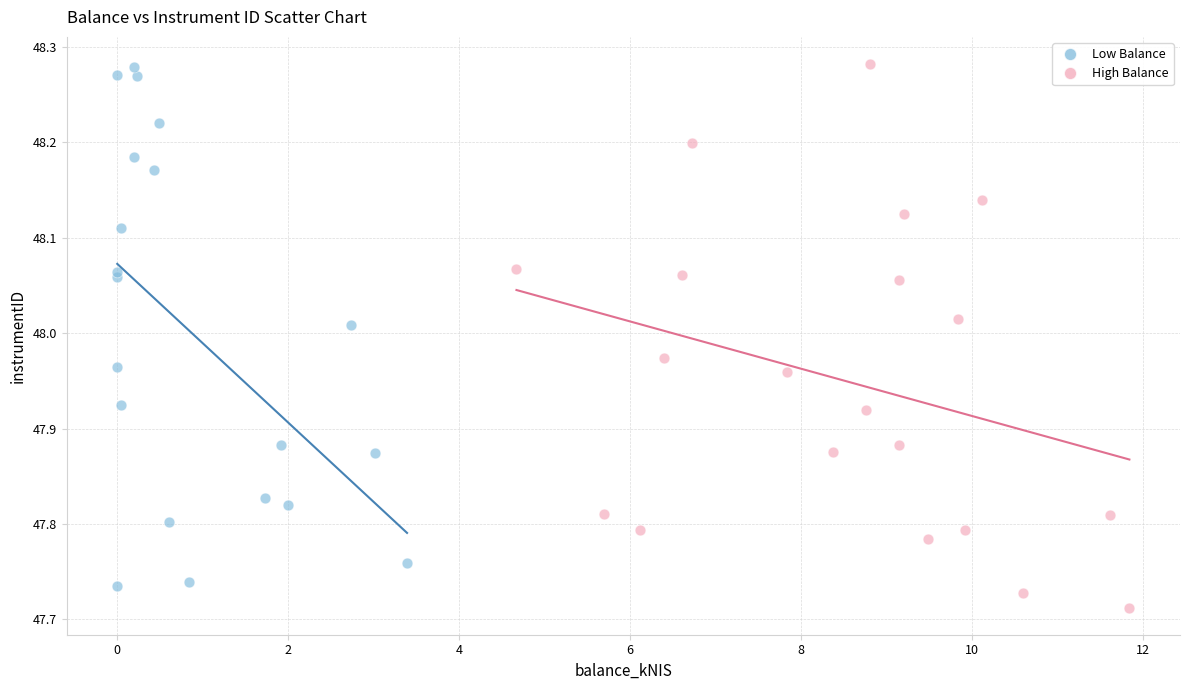

Which series contains the lowest Y value?

High Balance